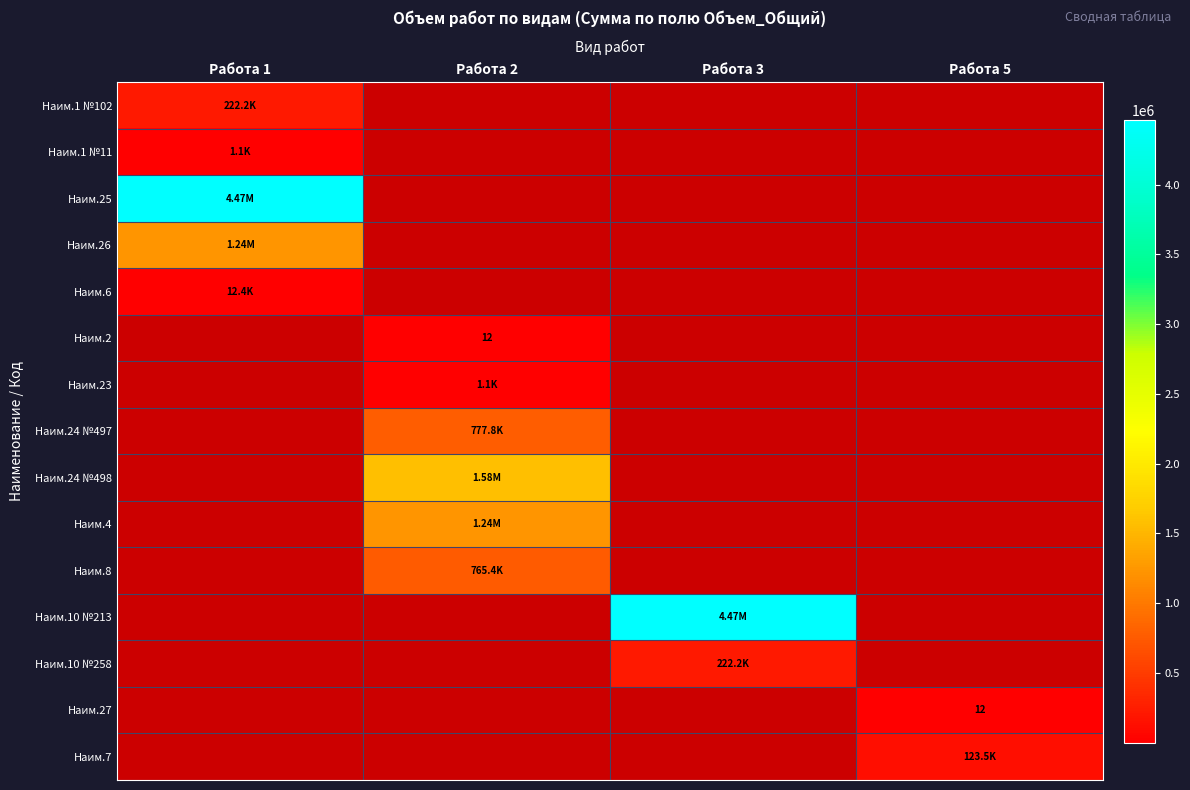

The value of Наим.10 №258 at Работа 3 is 112409.0. True or false?

False